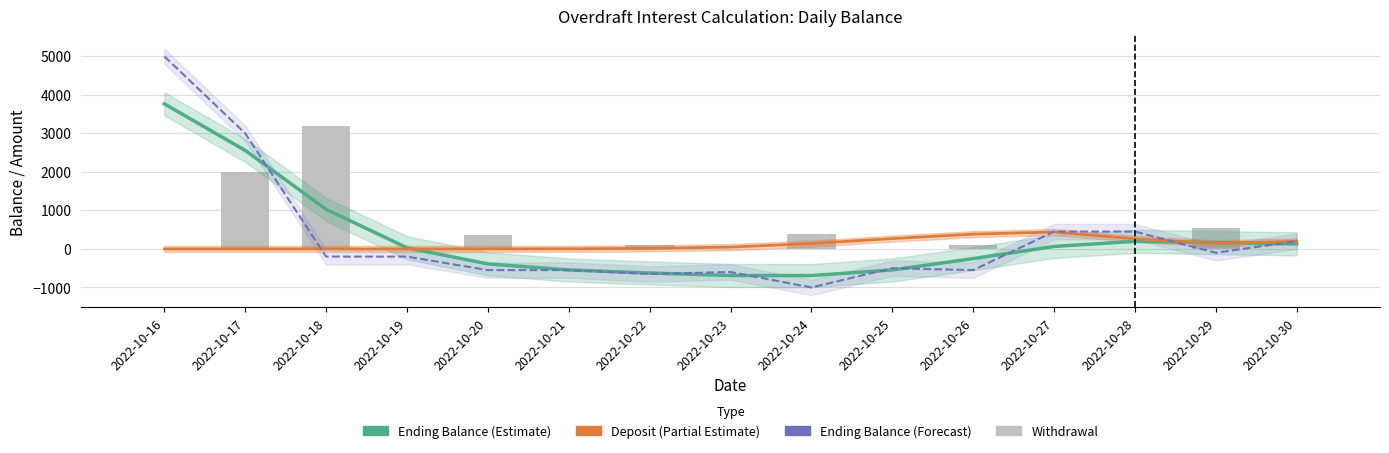

What is the maximum value shown in the chart?

5000.0